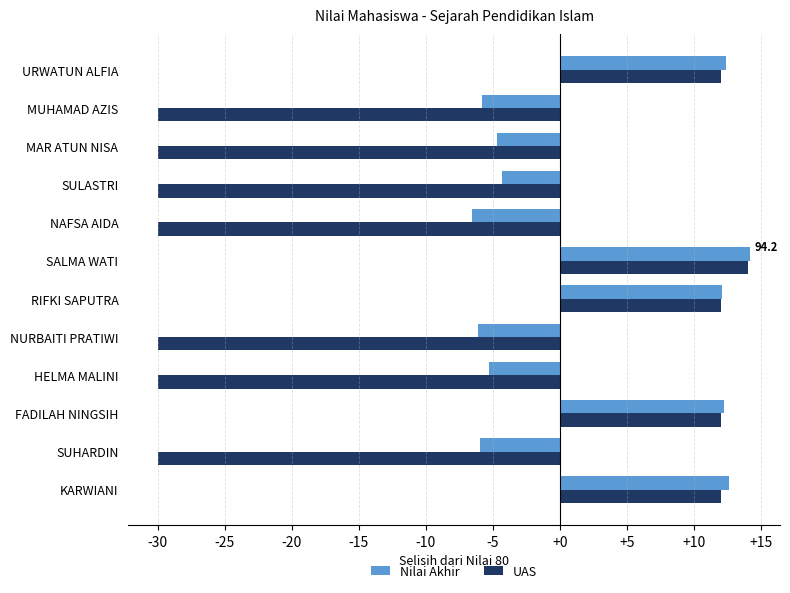

At which category is the sum across all series the highest?

SALMA WATI